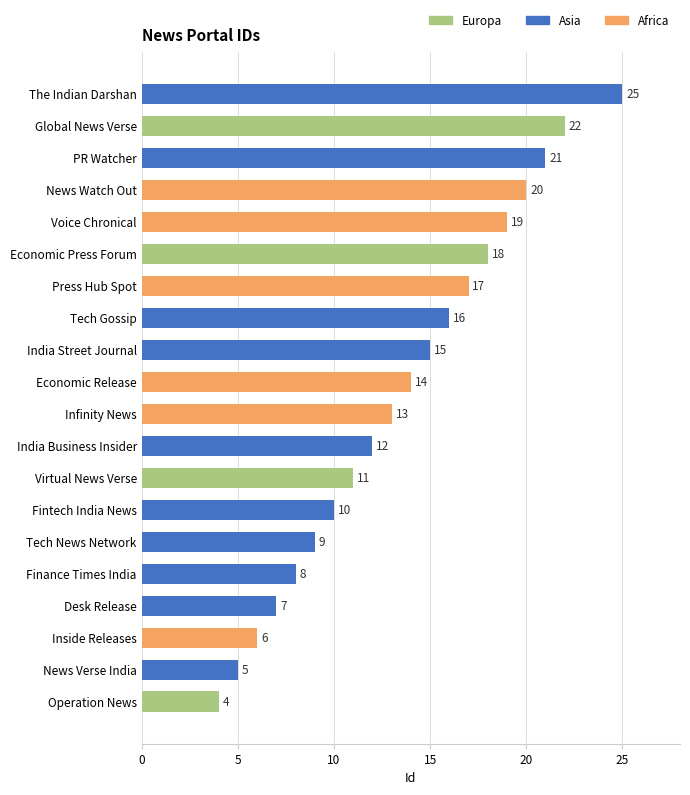

Reading top to bottom, list all the values displayed in this chart.

The Indian Darshan=25	Global News Verse=22	PR Watcher=21	News Watch Out=20	Voice Chronical=19	Economic Press Forum=18	Press Hub Spot=17	Tech Gossip=16	India Street Journal=15	Economic Release=14	Infinity News=13	India Business Insider=12	Virtual News Verse=11	Fintech India News=10	Tech News Network=9	Finance Times India=8	Desk Release=7	Inside Releases=6	News Verse India=5	Operation News=4